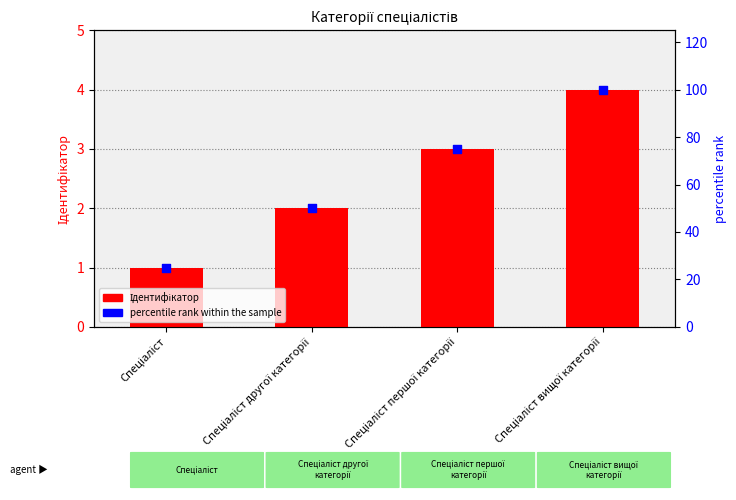

At how many categories does at least one series exceed 59?

2